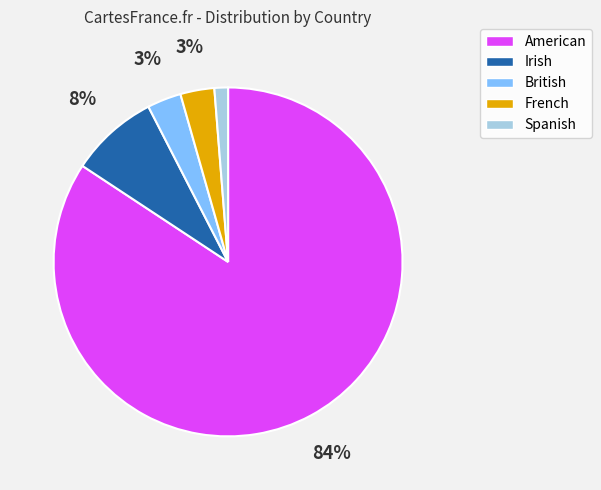

Which slice is the largest?

American